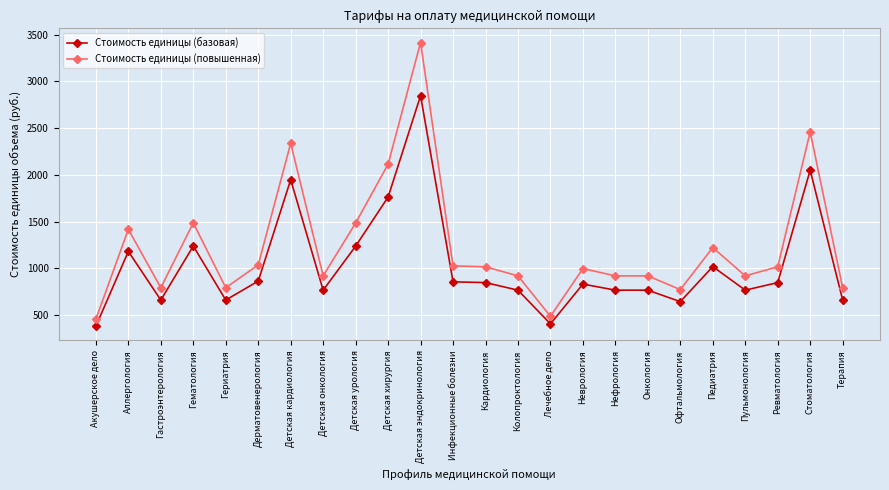

Which series has the largest range (max minus min)?

Стоимость единицы (повышенная)